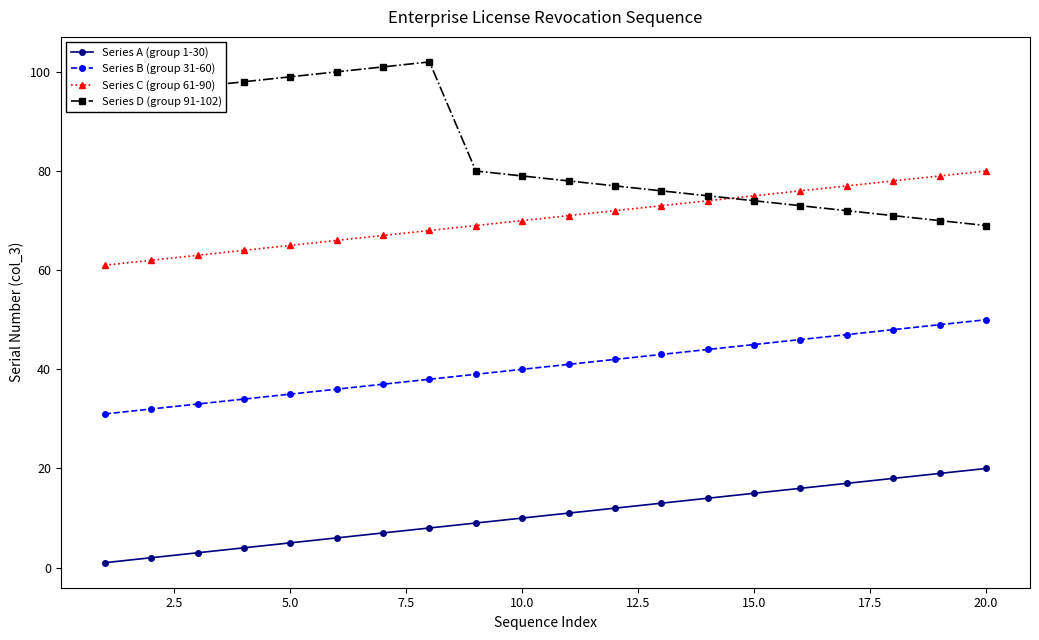

Rank the series by their maximum value, from highest to lowest.

Series D (group 91-102), Series C (group 61-90), Series B (group 31-60), Series A (group 1-30)